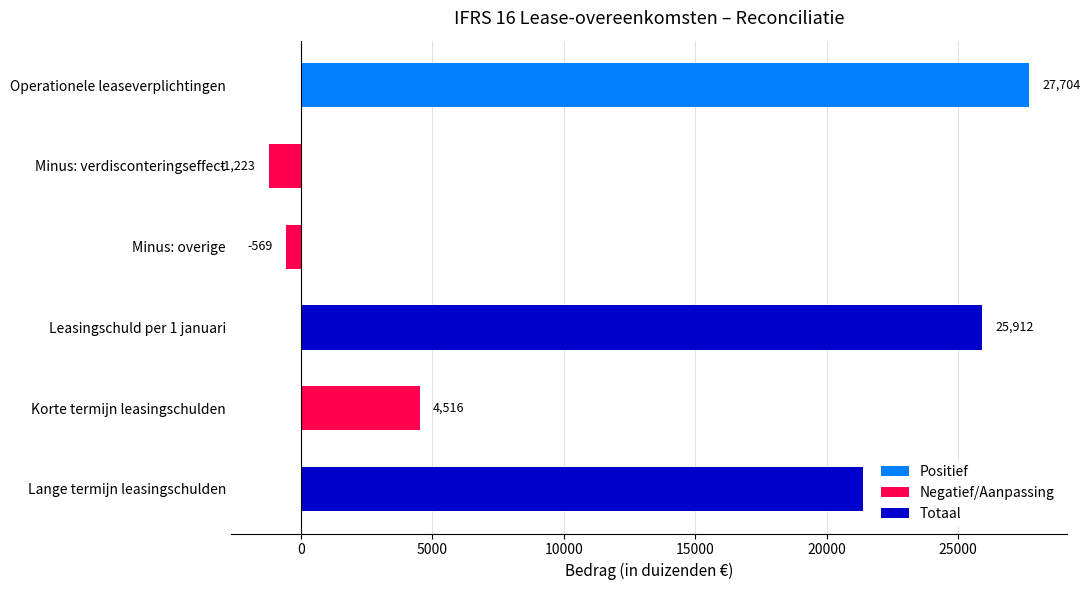

How many values are below 21396?

3